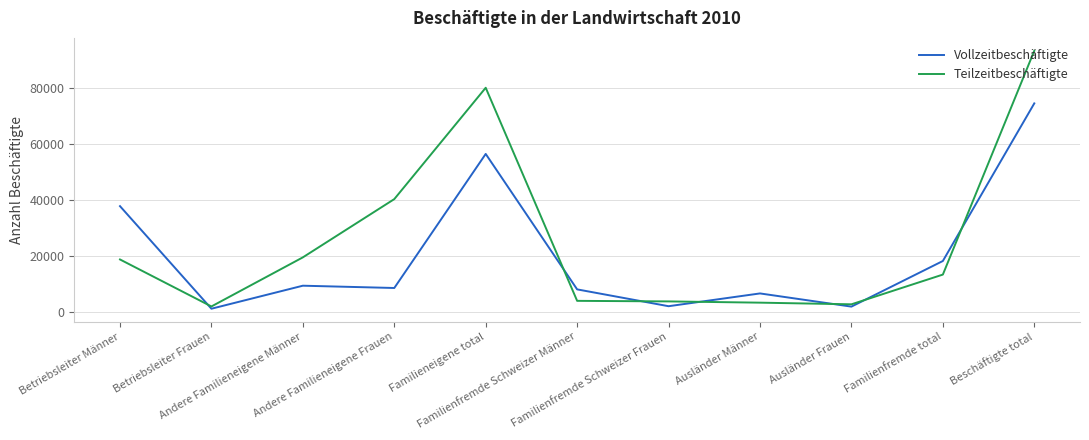

Rank the series by their average value, from lowest to highest.

Vollzeitbeschäftigte, Teilzeitbeschäftigte